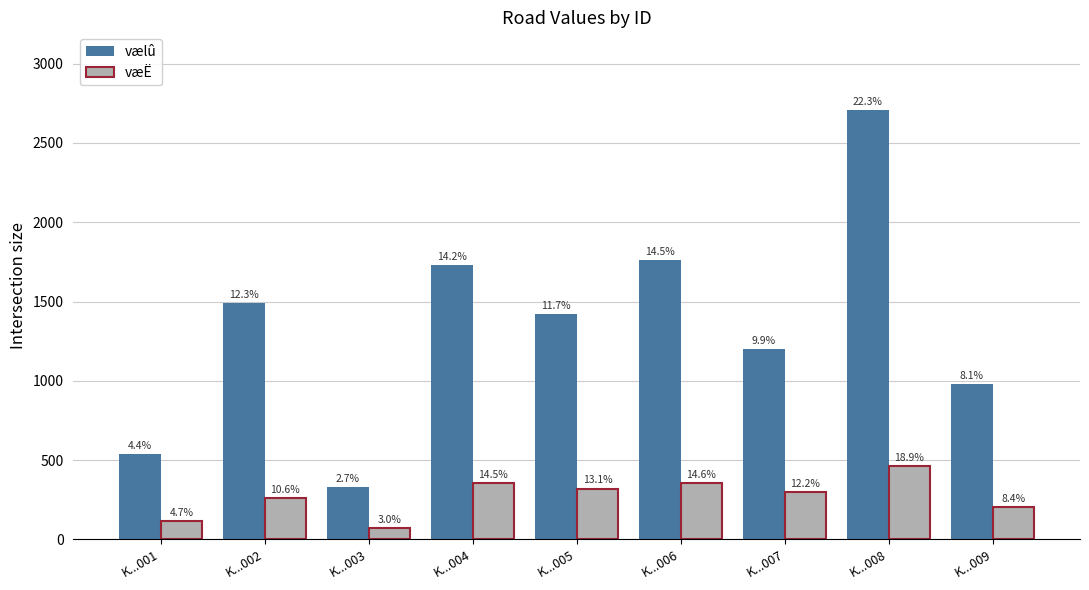

What are all the series names shown in the legend?

vælû, væË